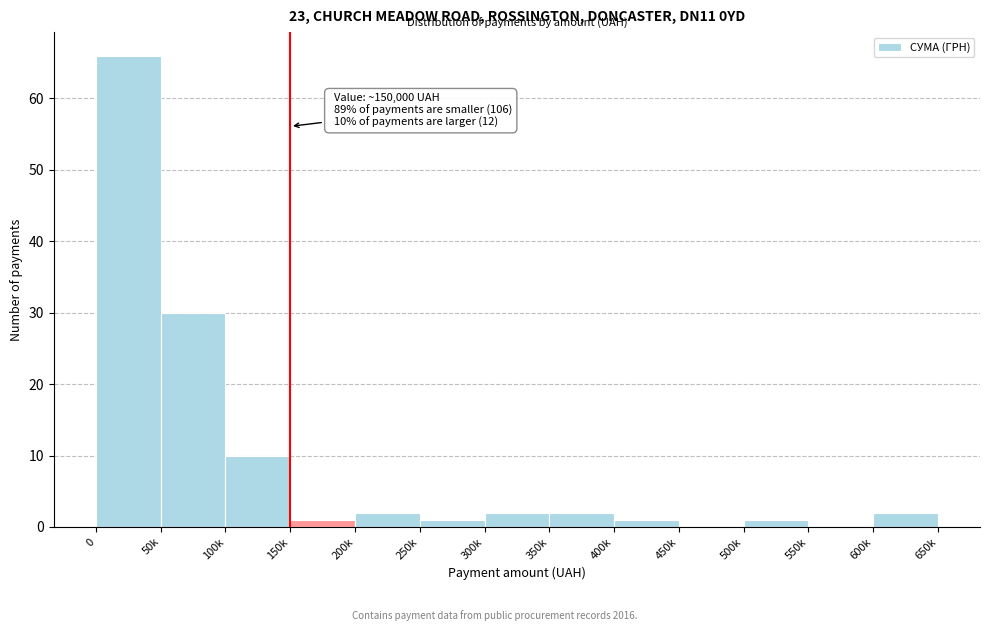

Reading left to right, transcribe all the data shown in this chart.

0=66	50k=30	100k=10	150k=1	200k=2	250k=1	300k=2	350k=2	400k=1	450k=0	500k=1	550k=0	600k=2